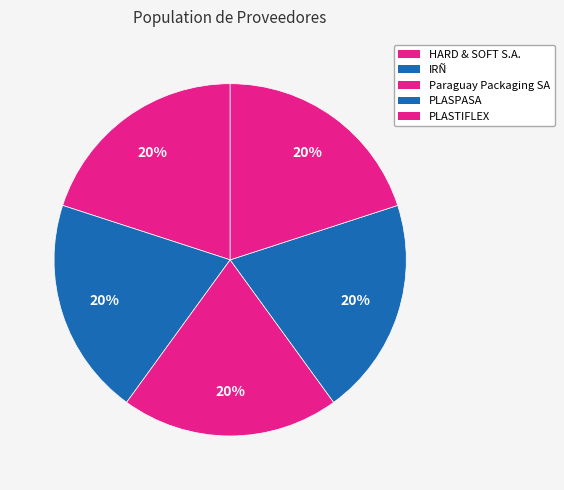

Rank the categories by value from lowest to highest.

Paraguay Packaging SA, HARD & SOFT S.A., IRÑ, PLASTIFLEX, PLASPASA